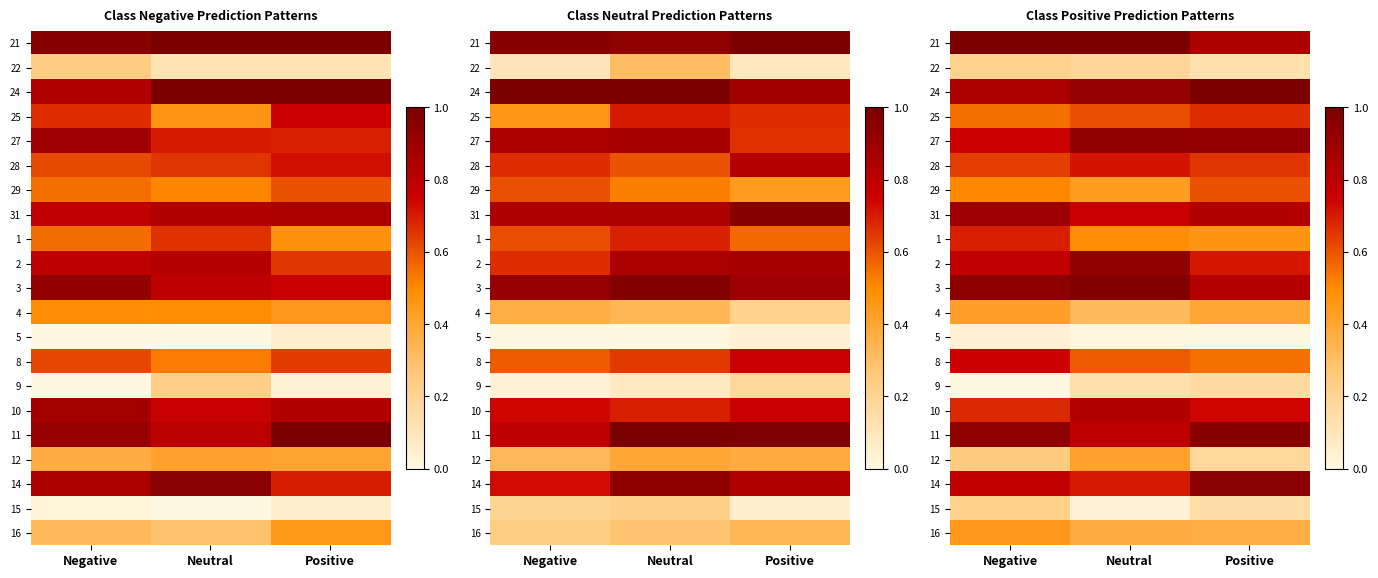

List the series in order of their peak value, lowest first.

5, 9, 22, 15, 12, 4, 16, 29, 25, 1, 28, 8, 10, 31, 27, 2, 14, 11, 3, 21, 24